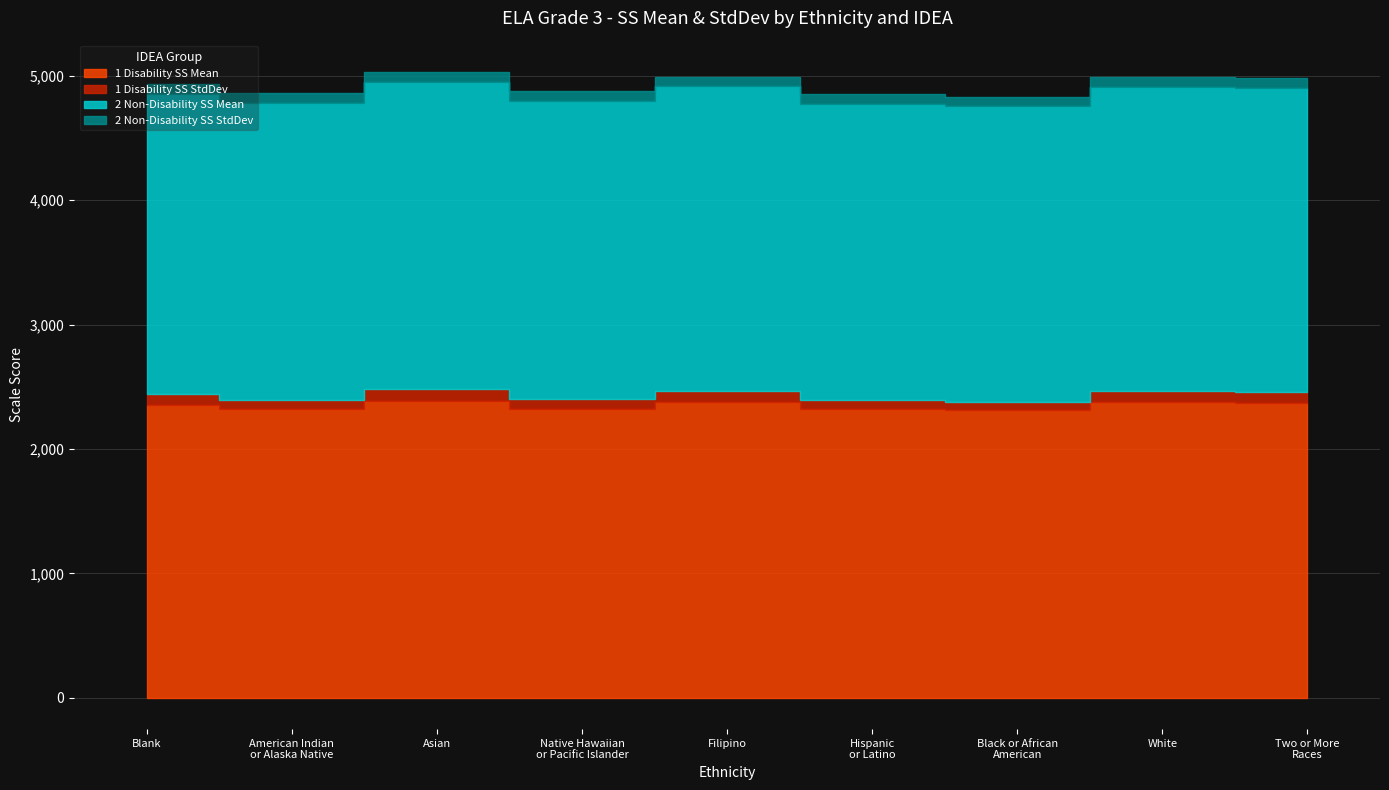

How many lines are shown in the chart?

4